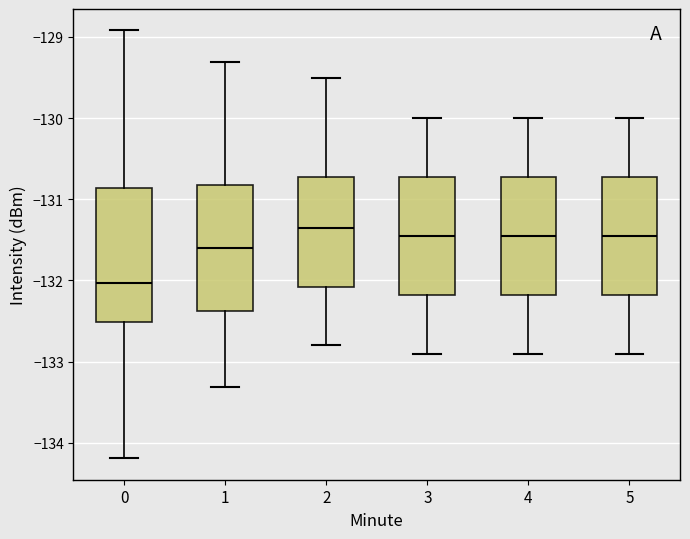

Where does the upper whisker of the box at x = 3 end on the y-axis? The values are not printed on the chart, so give them approximately, as read against the axis.

-130.0